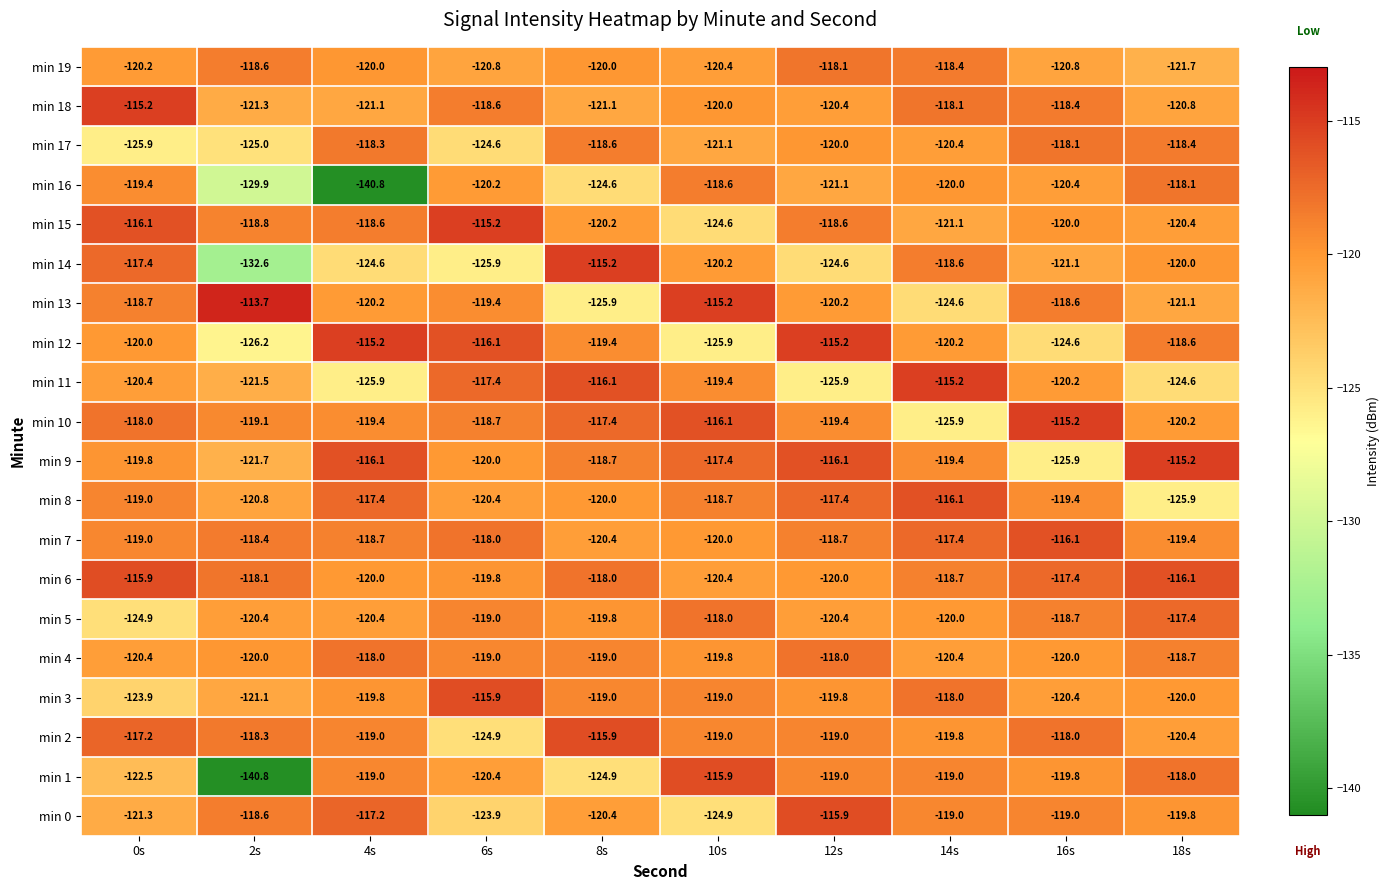

The min 16 series shows -124.6 at 8s. True or false?

True